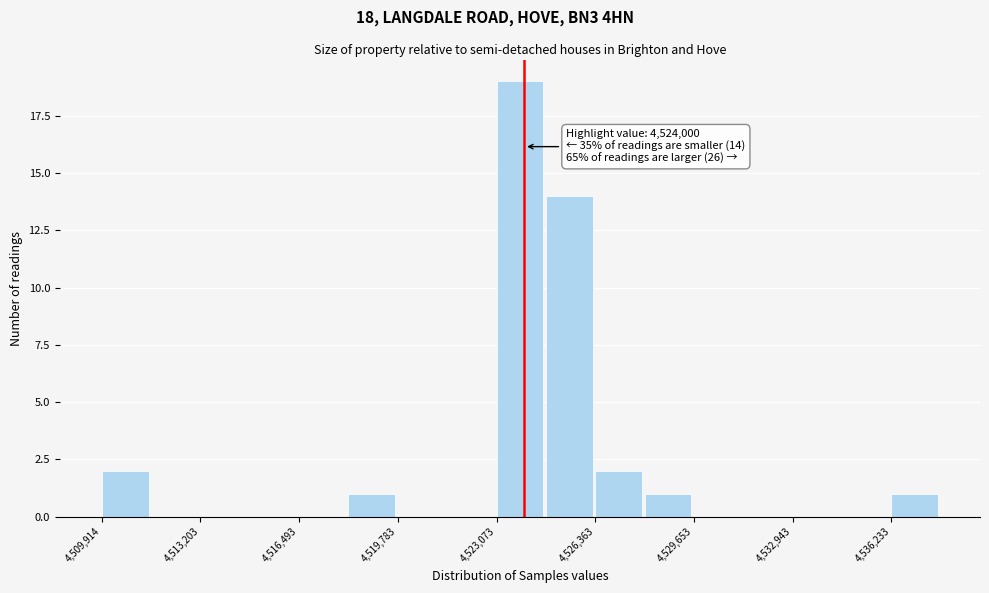

Read against the x-axis, roughly where is the centre of the tallest bar?

4524000